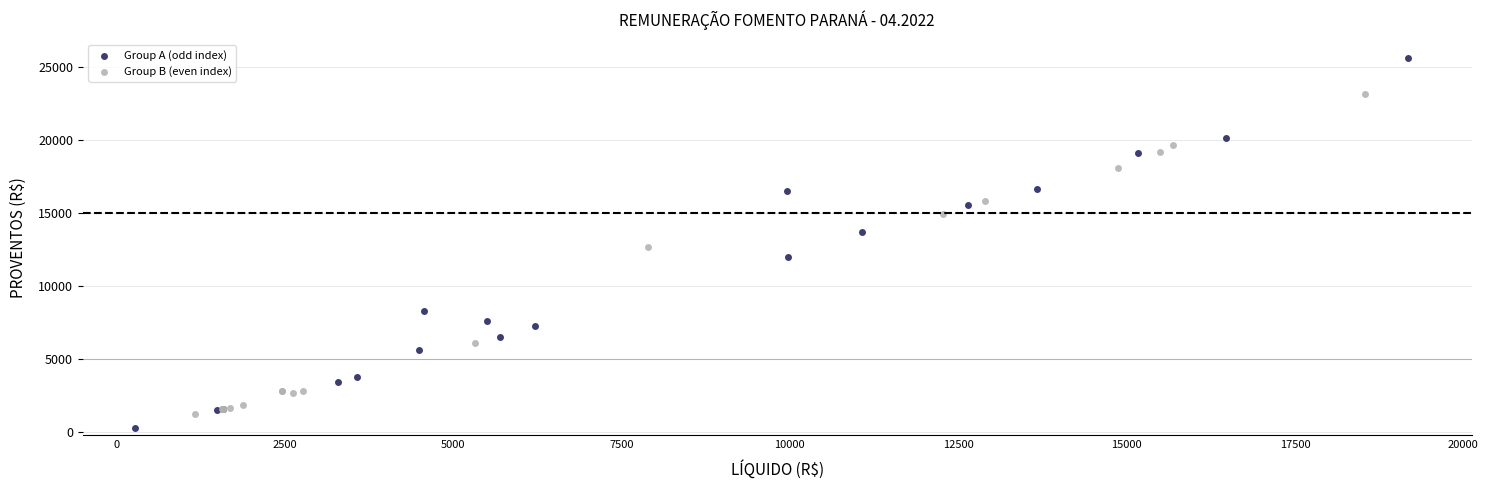

Which series contains the highest Y value?

Group A (odd index)